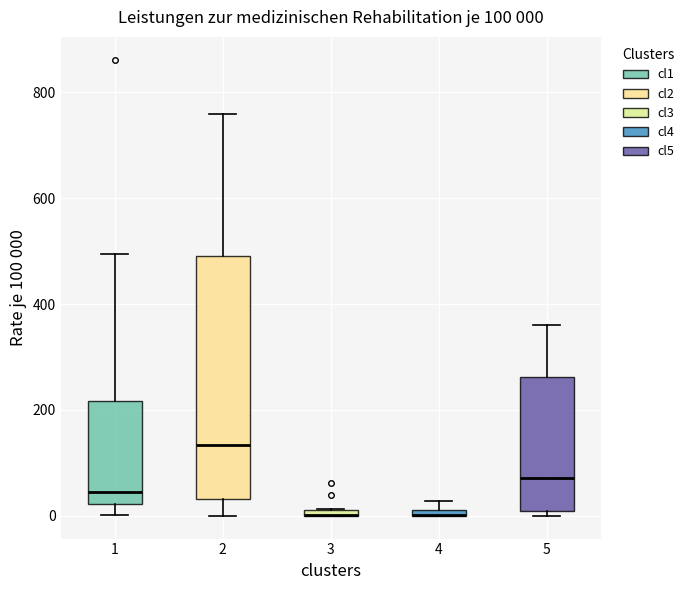

Which box is the tallest, from its lower edge to its upper edge?

2